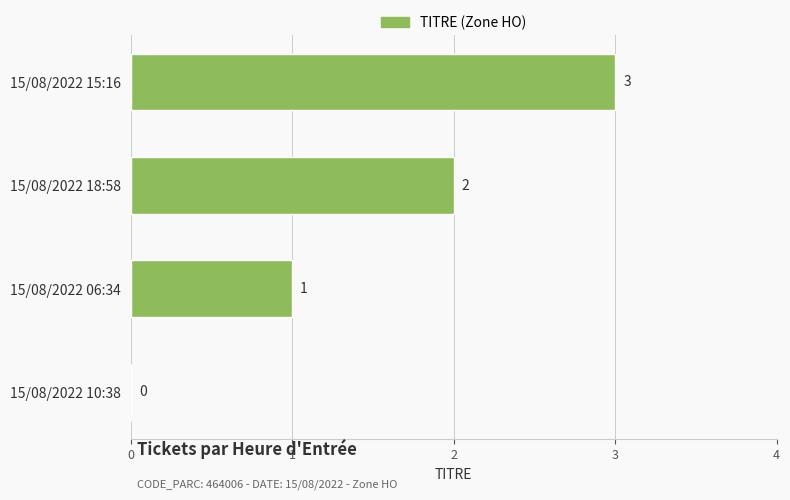

Which label corresponds to the largest value in the chart?

15/08/2022 15:16